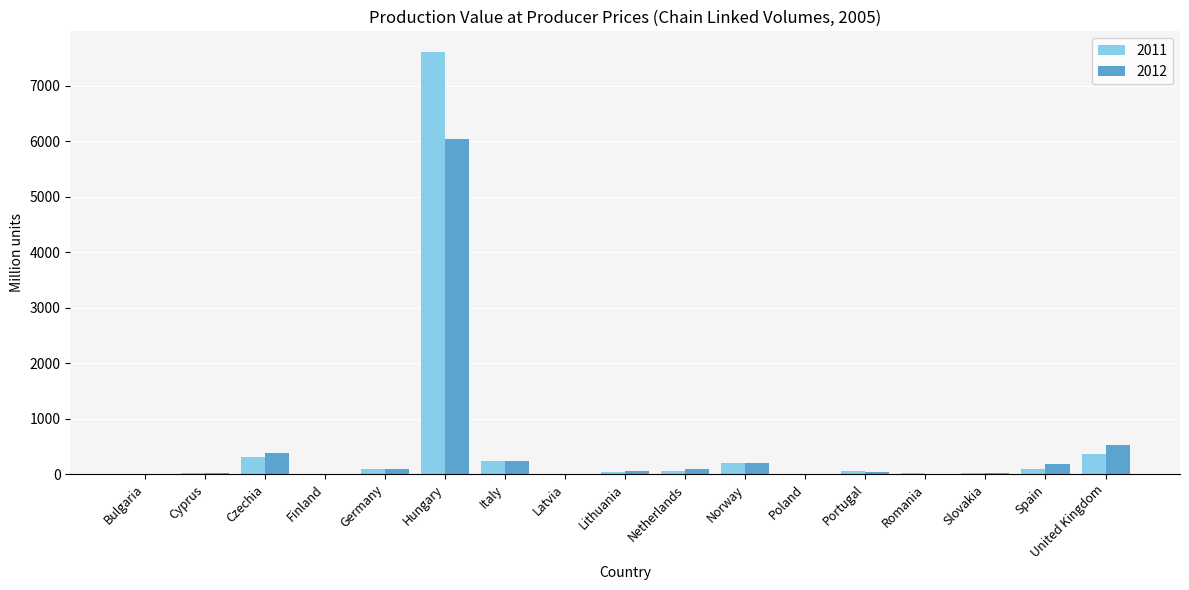

Where is 2011 nearest to the value 3800?

United Kingdom